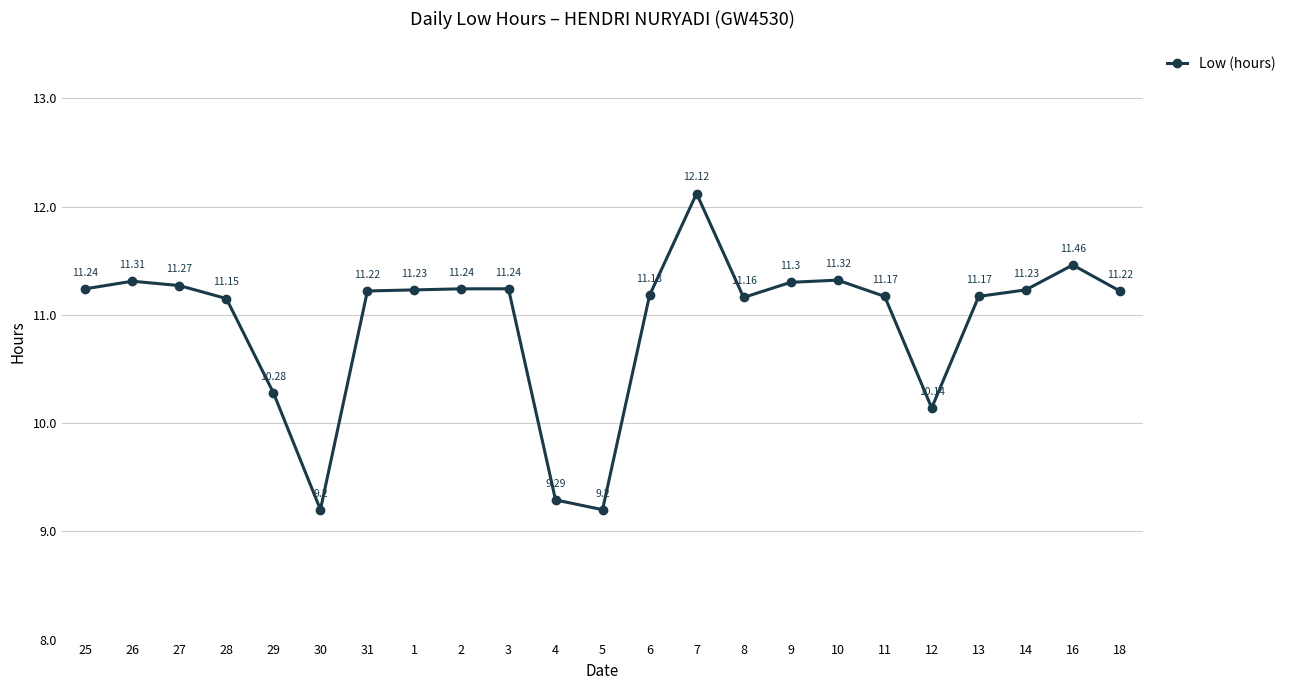

Where does the data first go above 11?

25